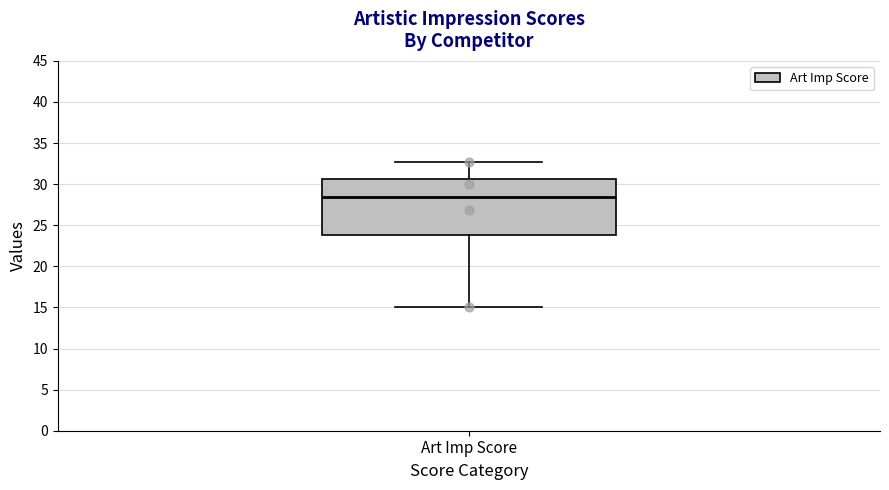

Transcribe this box plot: give where the median line is, the range the box spans, and where the two whiskers end, as read against the y-axis. The values are not printed on the chart, so give them approximately, as read against the axis.

median 28.5, box 24.0 to 30.5, whiskers 15.0 to 32.5